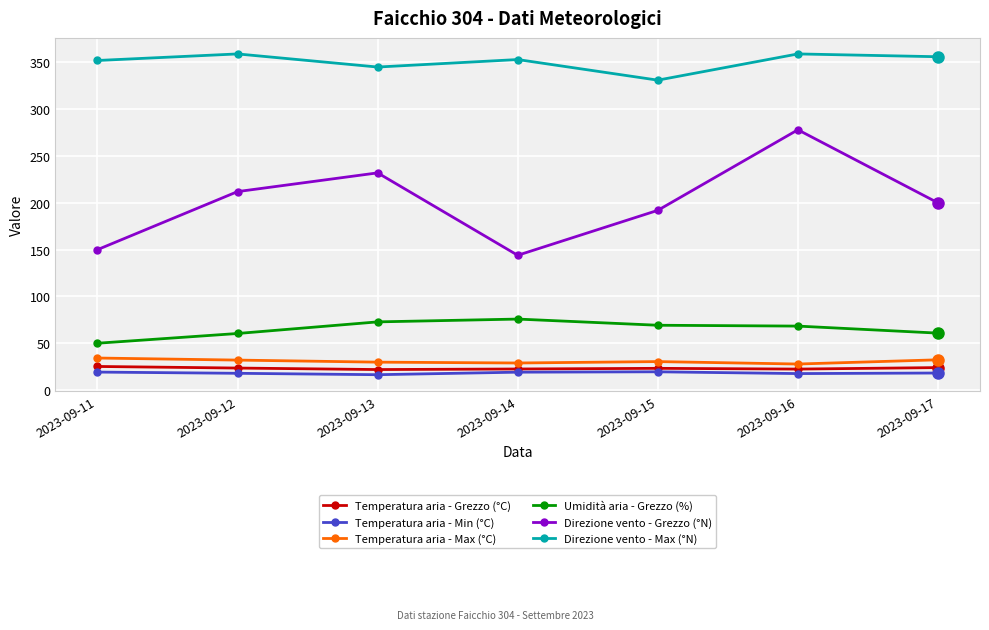

What is the value of the Temperatura aria - Max (°C) point at the 4th from the left?

29.0